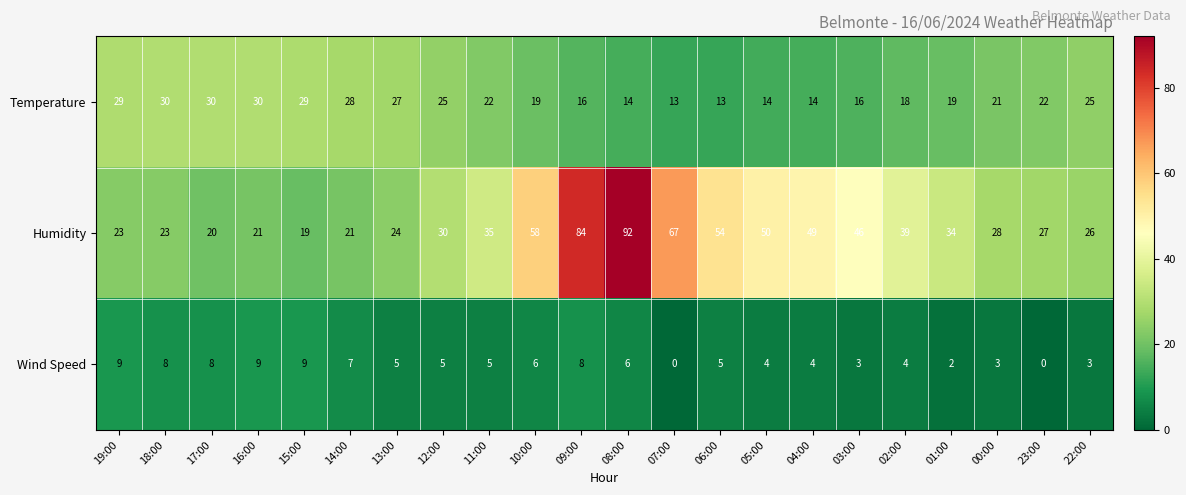

How many data points does each series have?

22